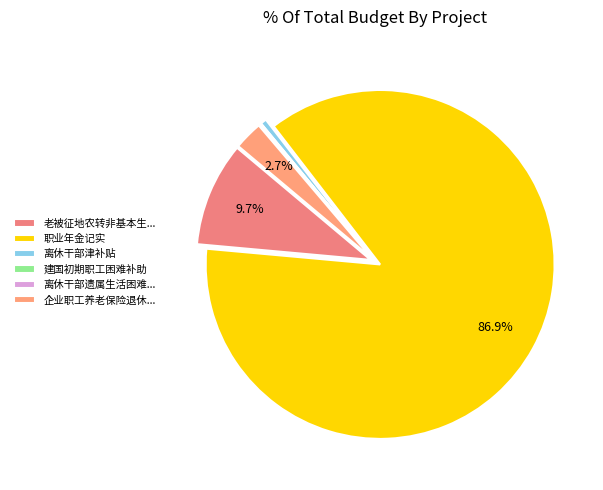

Which slice is the largest?

职业年金记实